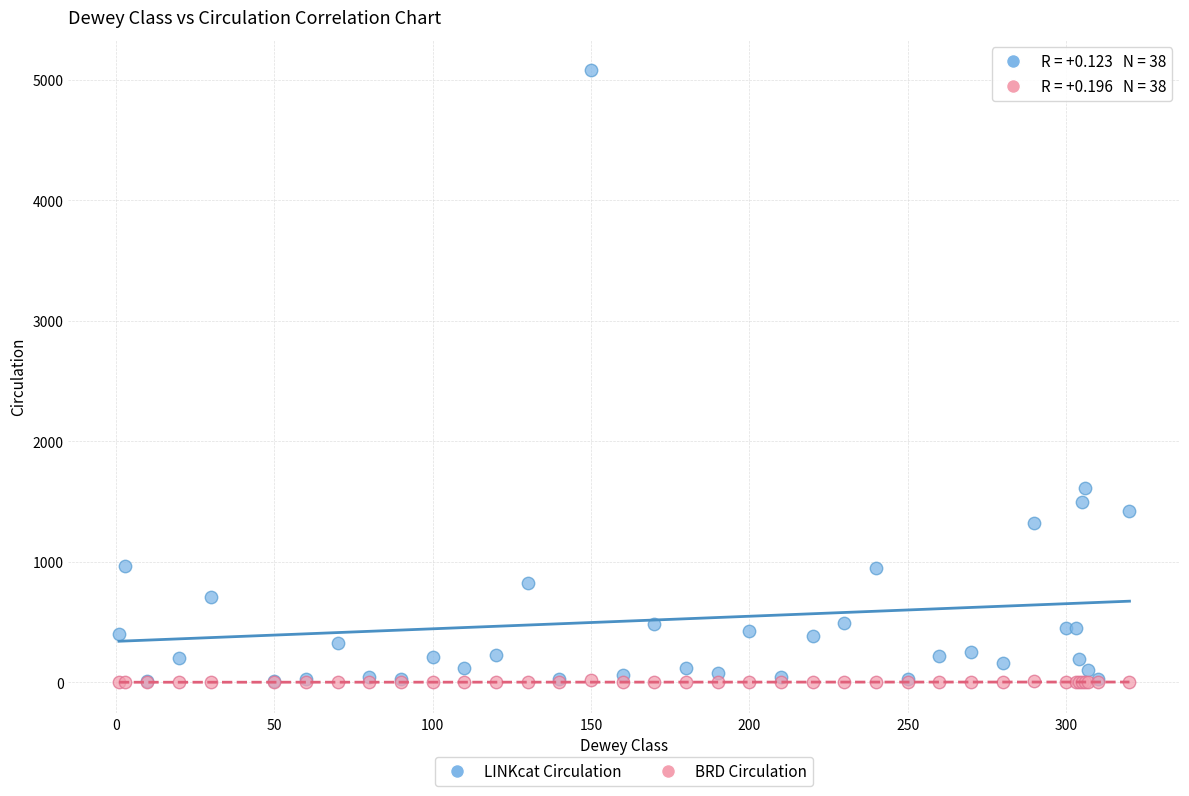

In the LINKcat Circulation series, what Y value is closest to 2543?

1613